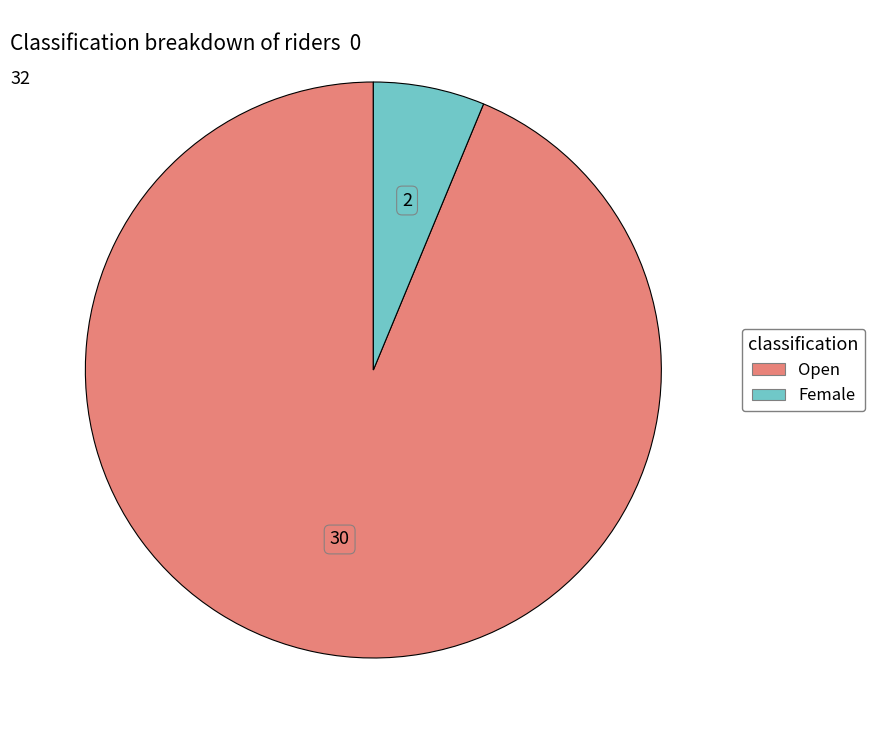

Count the number of slices in the pie.

2